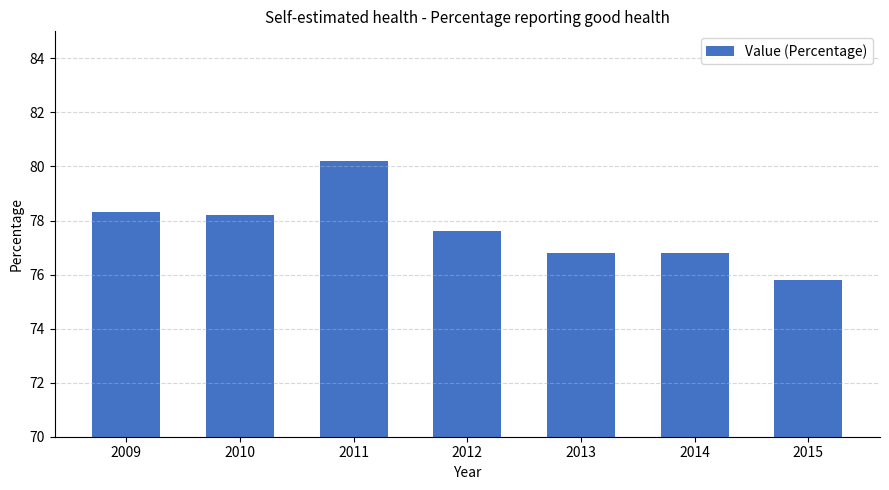

Where does the data first go above 77?

2009